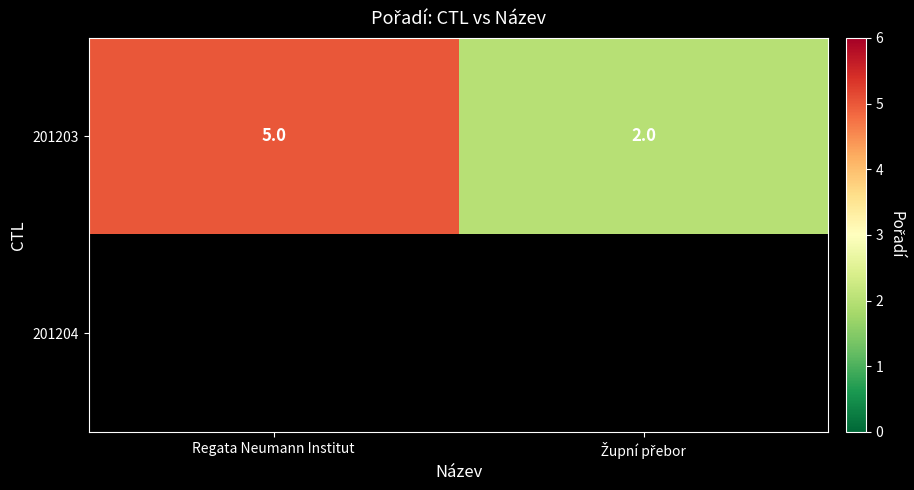

The value of 201203 at Regata Neumann Institut is 5. True or false?

True